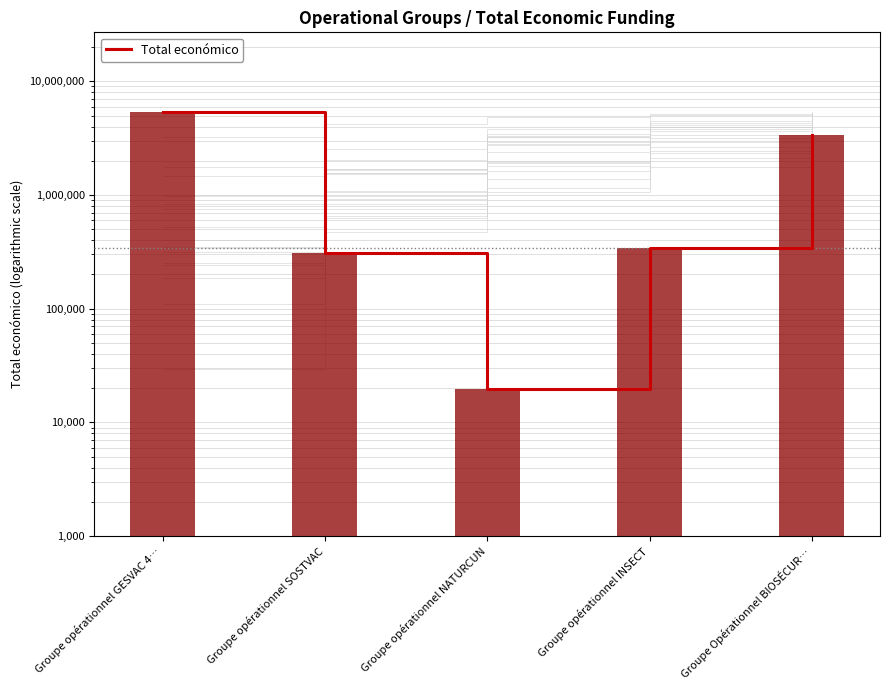

Rank the categories by value from lowest to highest.

Groupe opérationnel NATURCUN, Groupe opérationnel SOSTVAC, Groupe opérationnel INSECT, Groupe Opérationnel BIOSÉCUR…, Groupe opérationnel GESVAC 4…